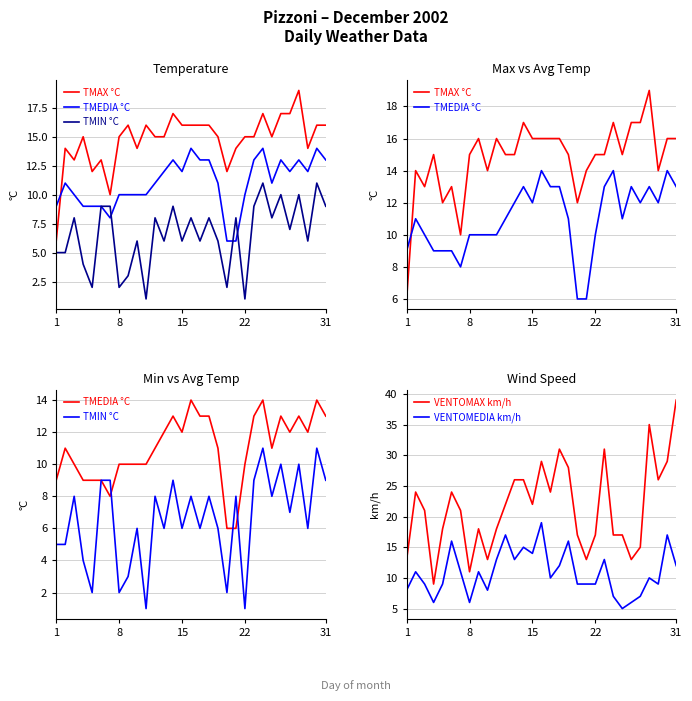

How many interior local valleys does the TMAX °C series have?

7